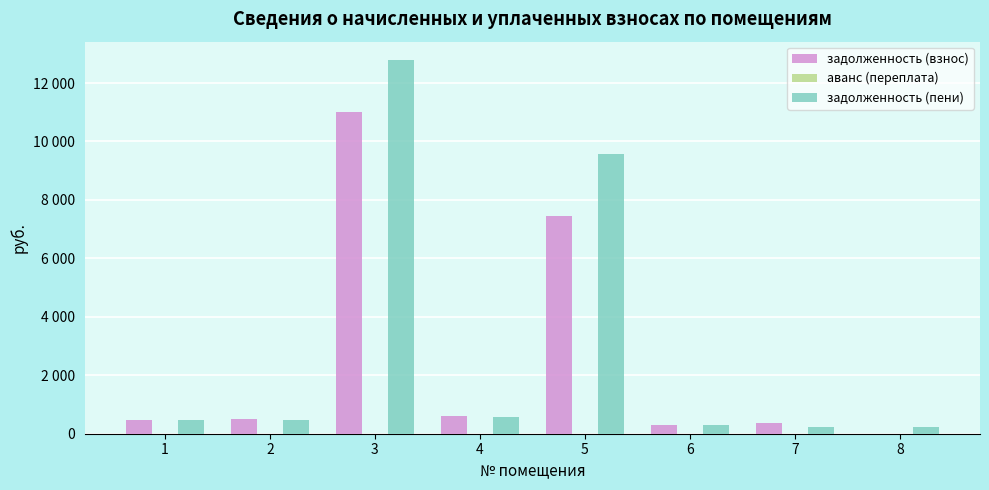

Are the bars horizontal?

No